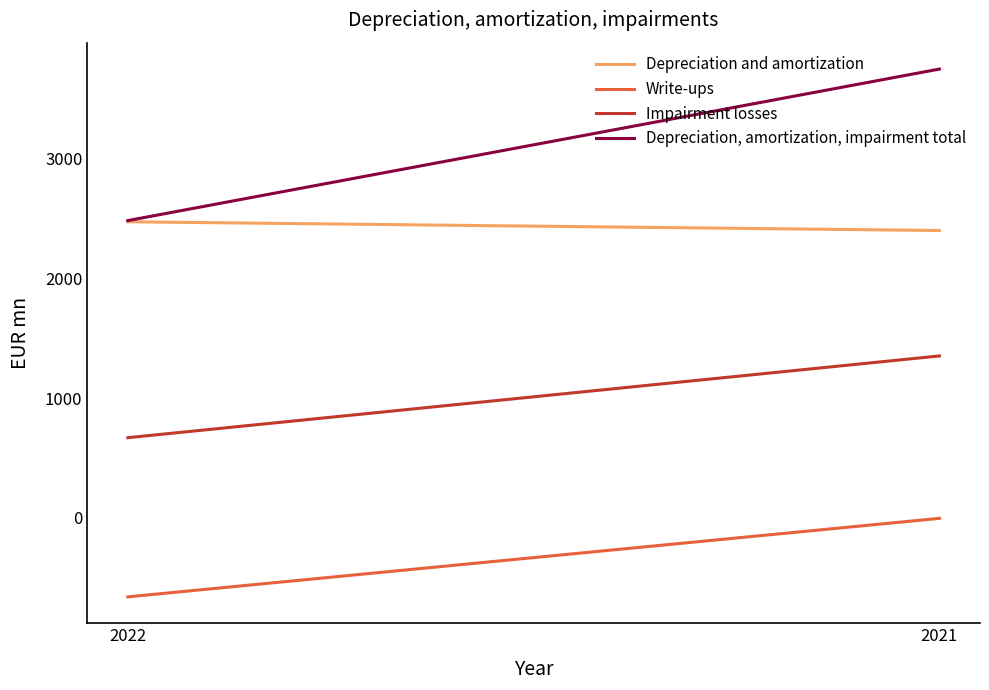

What is the spread (max minus min) of values at 2022?

3144